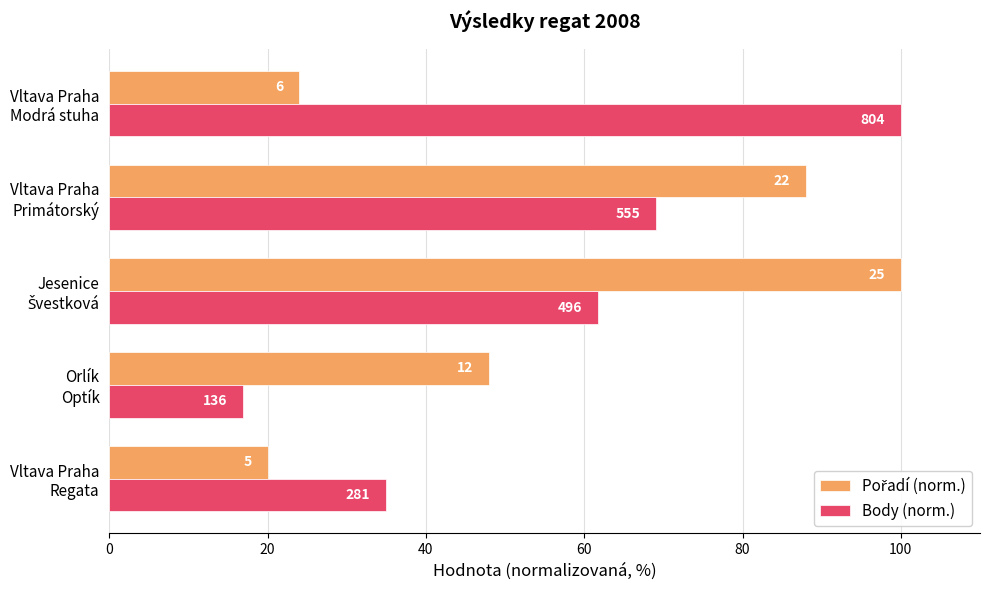

Reading right to left, transcribe all the data shown in this chart.

Pořadí (norm.): 24.0	88.0	100.0	48.0	20.0
Body (norm.): 100.0	69.0	61.7	16.9	35.0